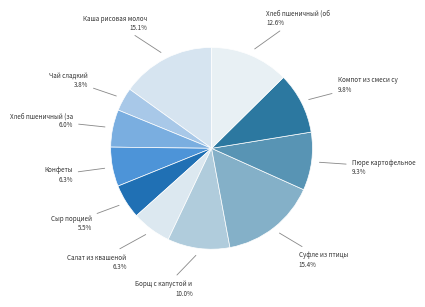

How many segments does this pie chart have?

11